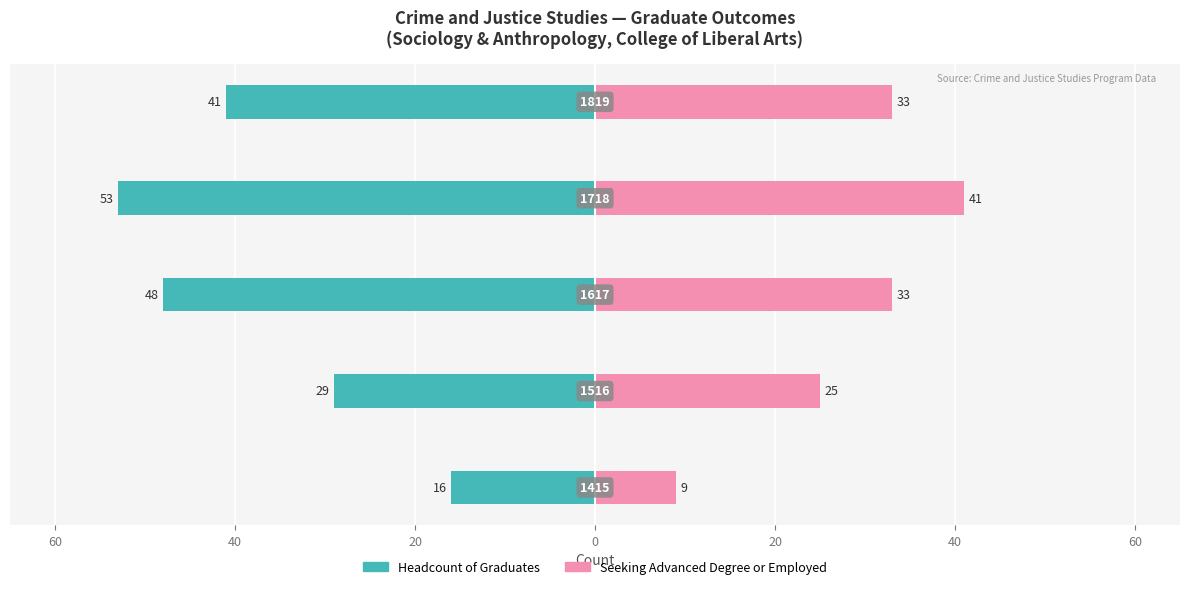

What are all the series names shown in the legend?

Headcount of Graduates, Seeking Advanced Degree or Employed